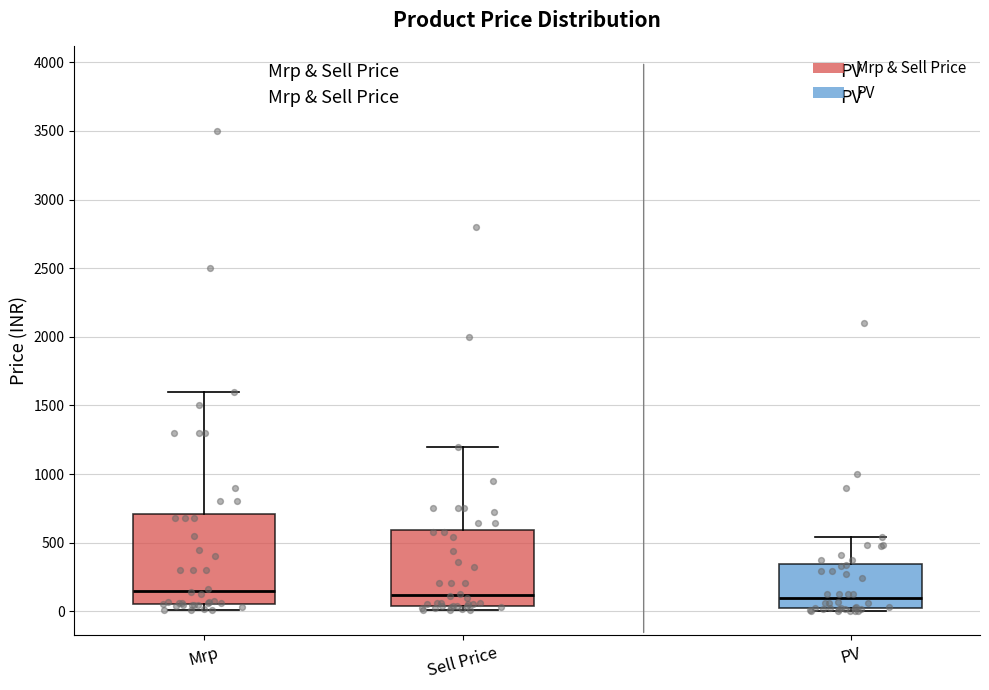

Reading left to right, read every box against the y-axis: the position of its median line, the range the box covers, and the ends of its whiskers. The values are not printed on the chart, so give them approximately, as read against the axis.

Mrp: median 150, box 50 to 700, whiskers 0 to 1600
Sell Price: median 100, box 50 to 600, whiskers 0 to 1200
PV: median 100, box 0 to 350, whiskers 0 (just below the box's lower edge) to 550